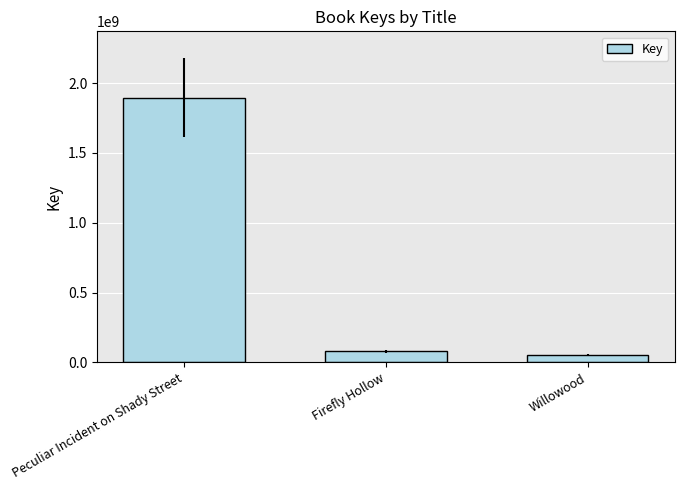

The value at Peculiar Incident on Shady Street is 2937469982. True or false?

False